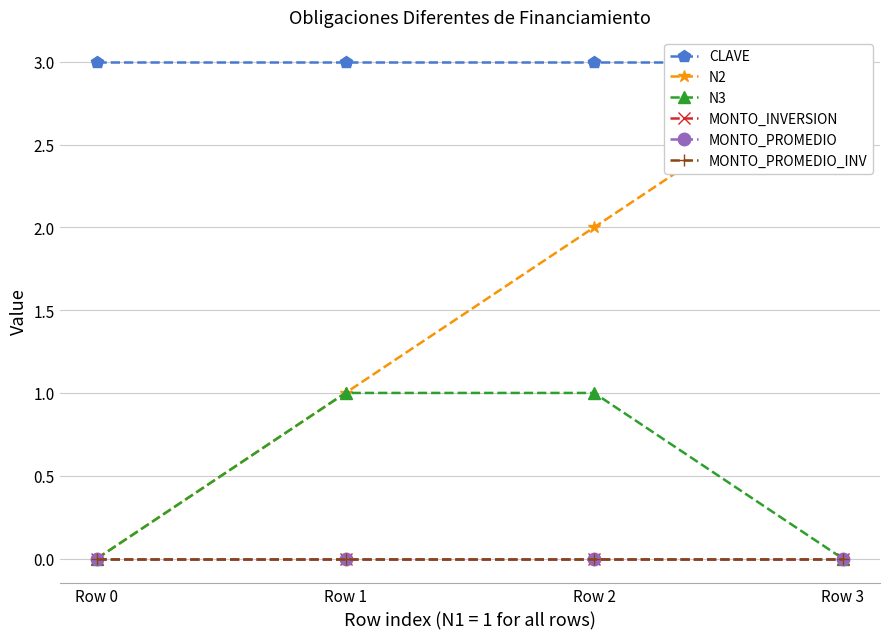

List the labels in order of N3 value, smallest first.

Row 0, Row 3, Row 1, Row 2